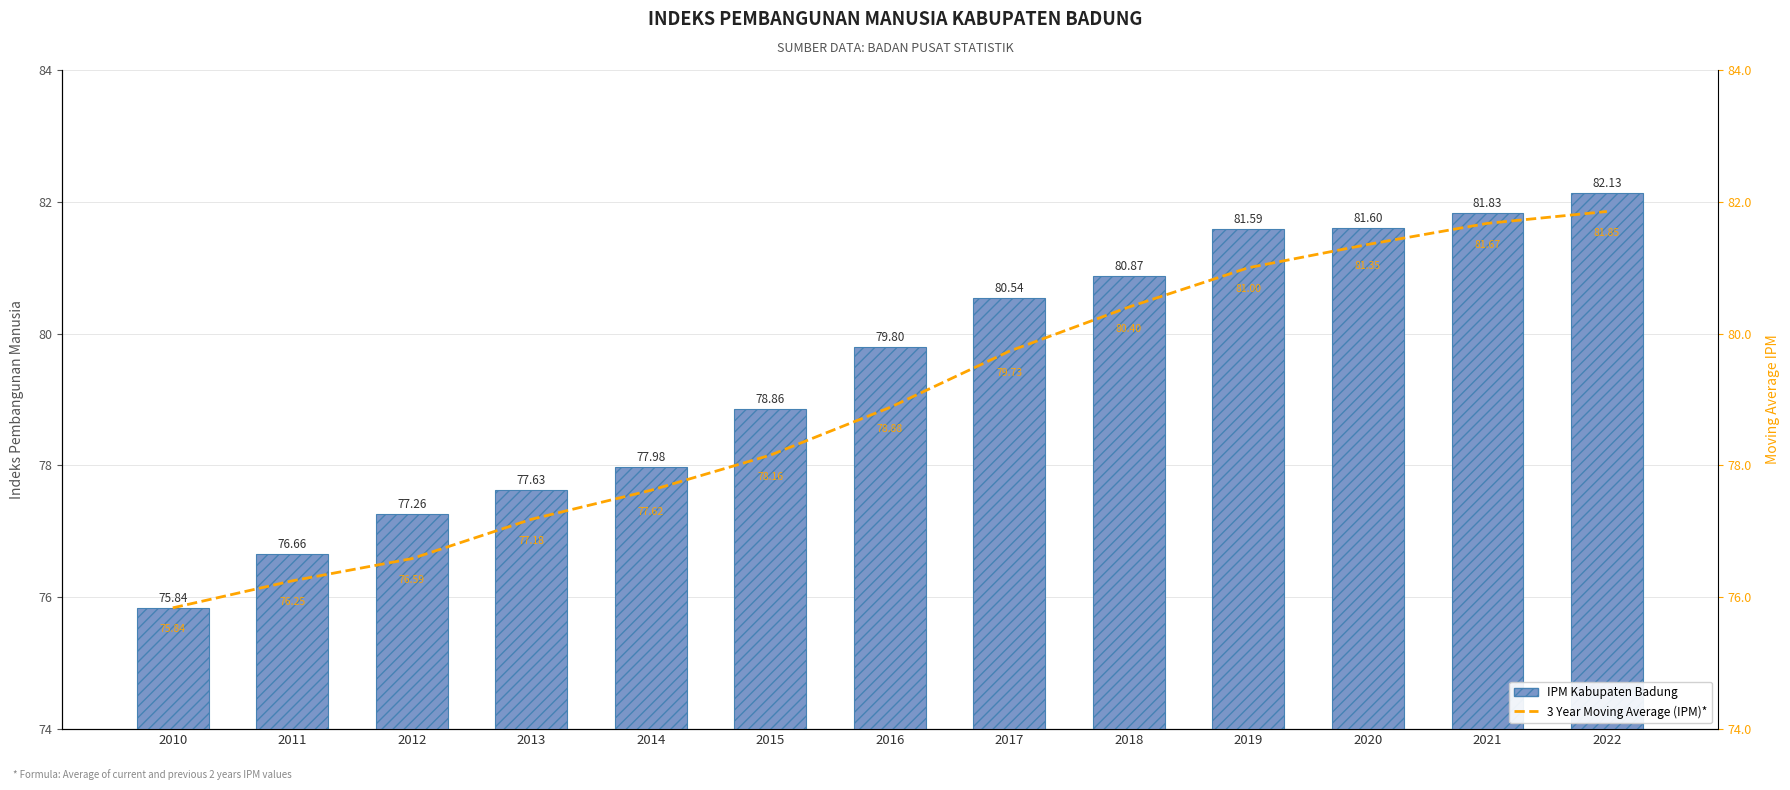

Count the number of data series in this chart.

2